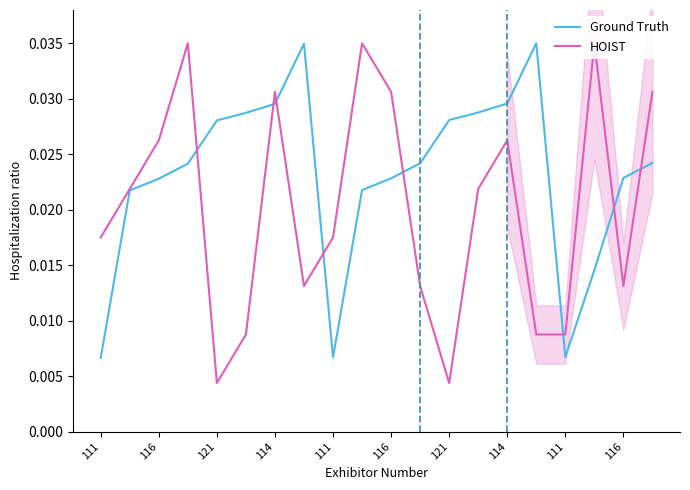

How many lines are shown in the chart?

2